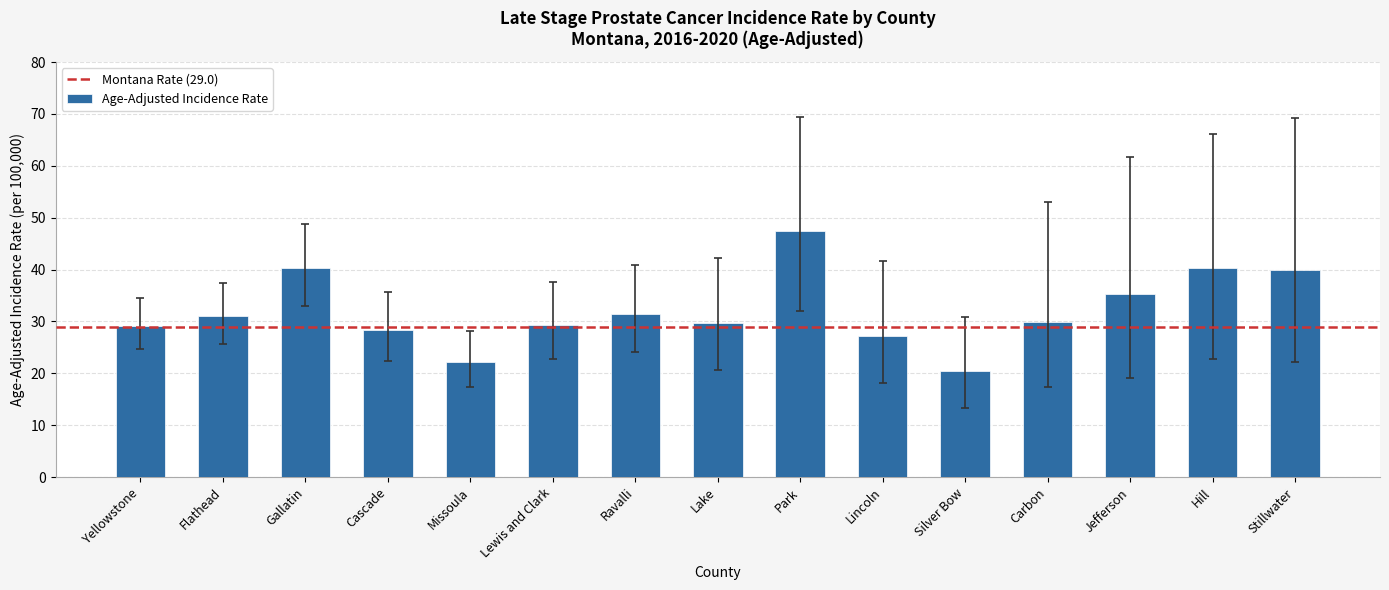

Between Hill and Lincoln, which is larger?

Hill